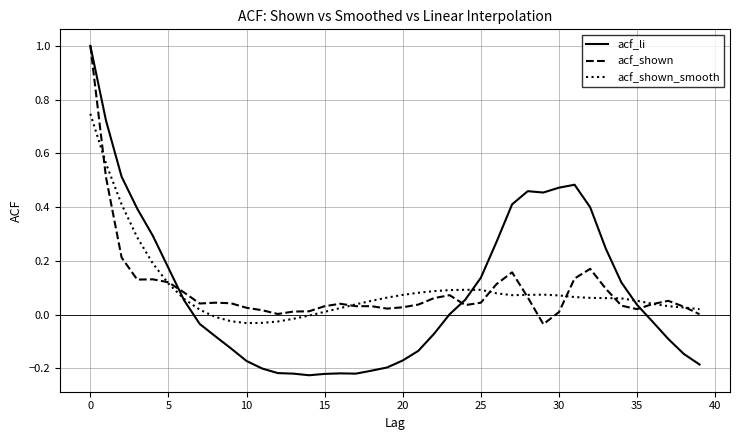

Which series has the widest spread of values?

acf_li